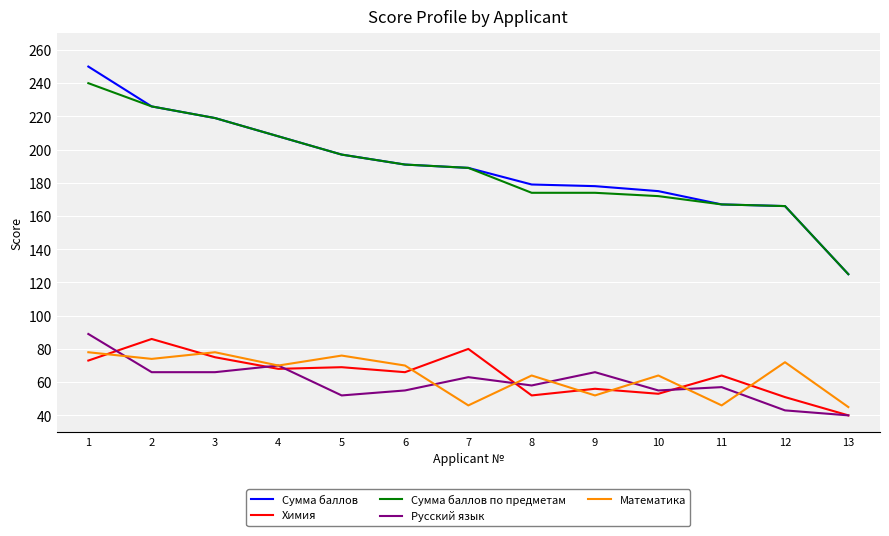

The value of Сумма баллов at 11 is 167. True or false?

True